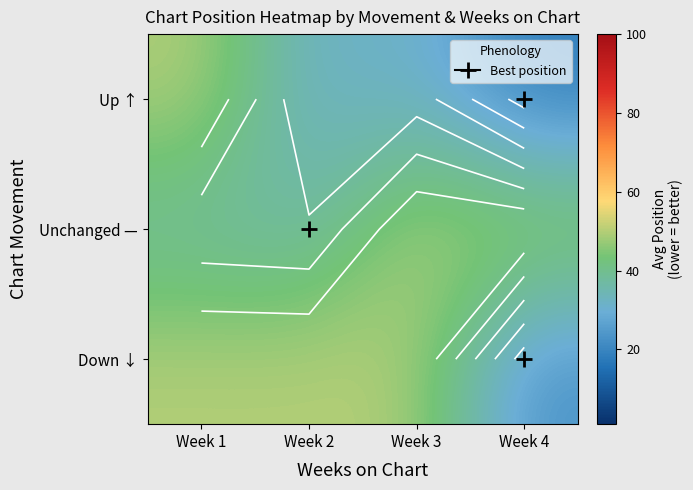

Between Week 4 and Week 2, which is larger?

Week 2